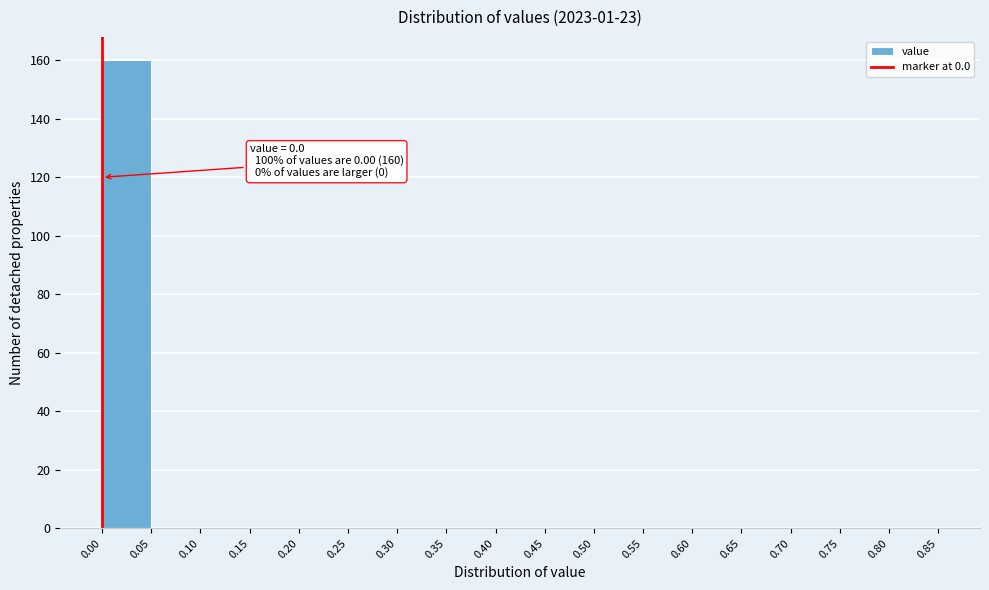

Which range on the x-axis has the tallest bar?

0.00 to 0.05